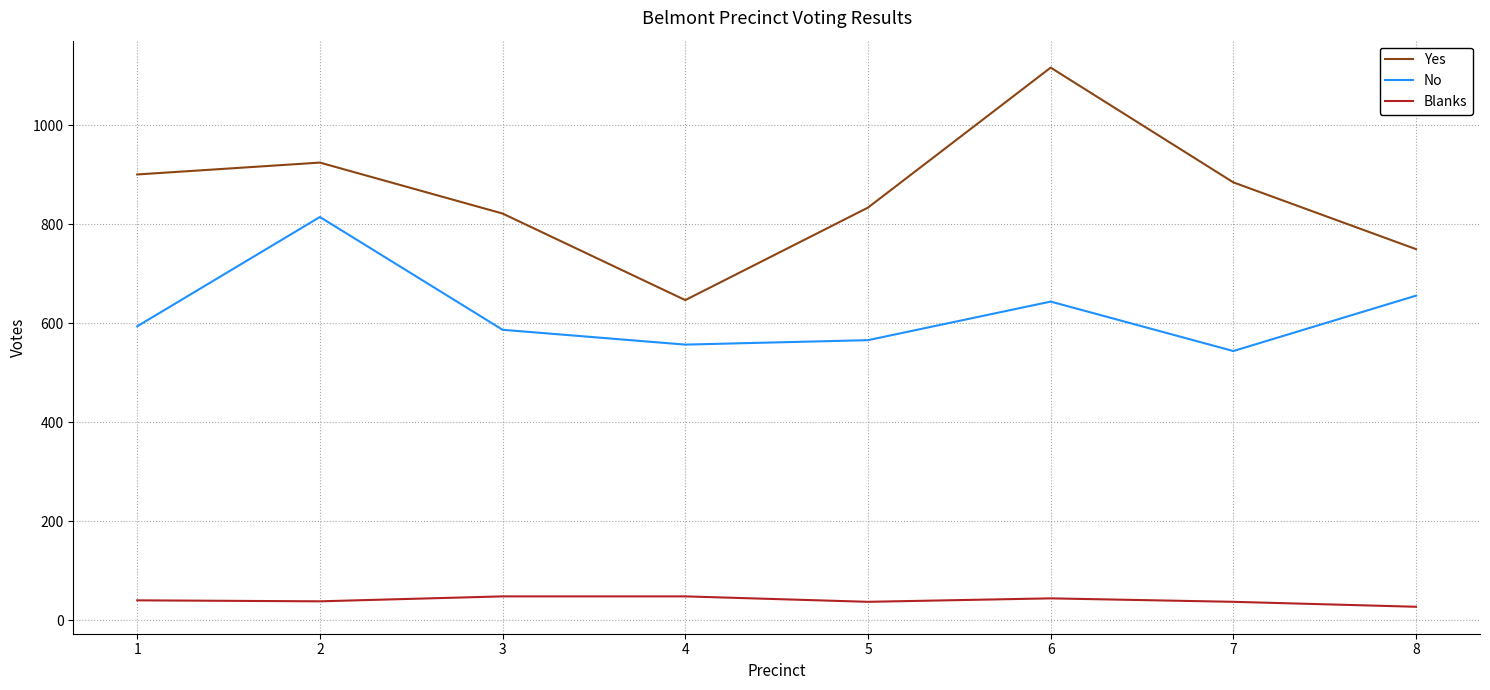

True or false: No has more than 0 points higher than both neighbors.

True